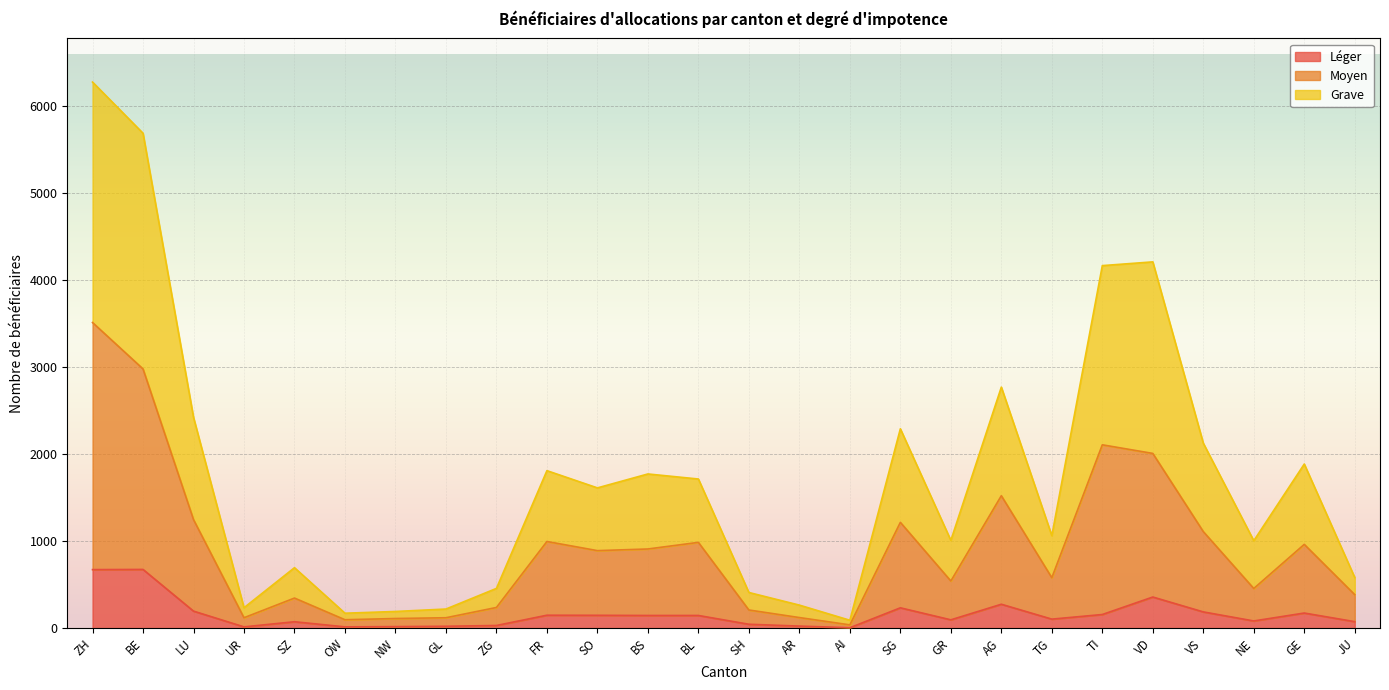

What are all the series names shown in the legend?

Léger, Moyen, Grave